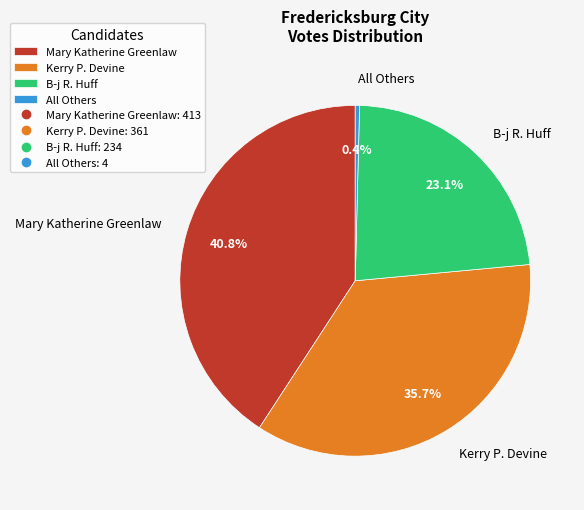

Is it true that Mary Katherine Greenlaw is 41% of the pie?

True